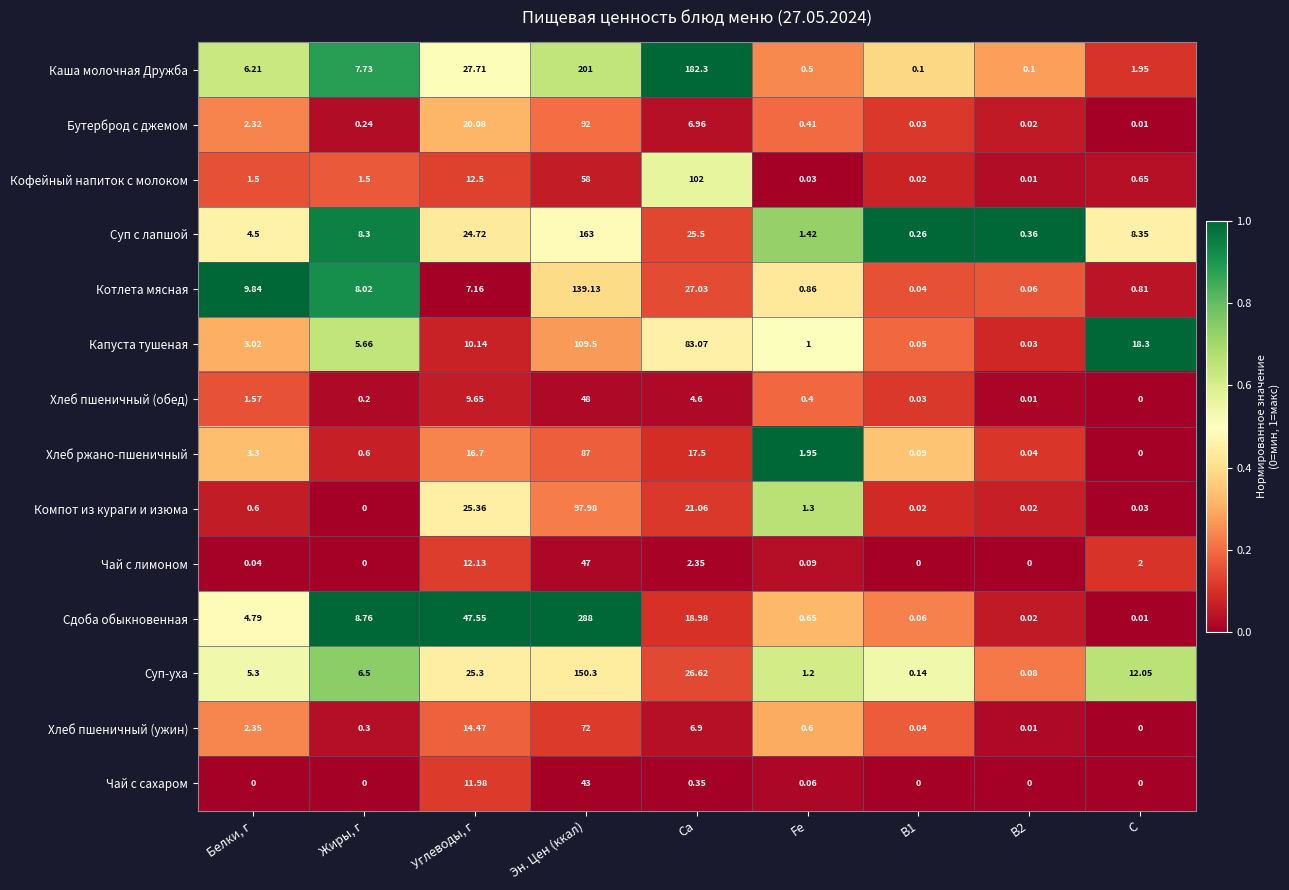

At which category is the sum across all series the highest?

Эн. Цен (ккал)